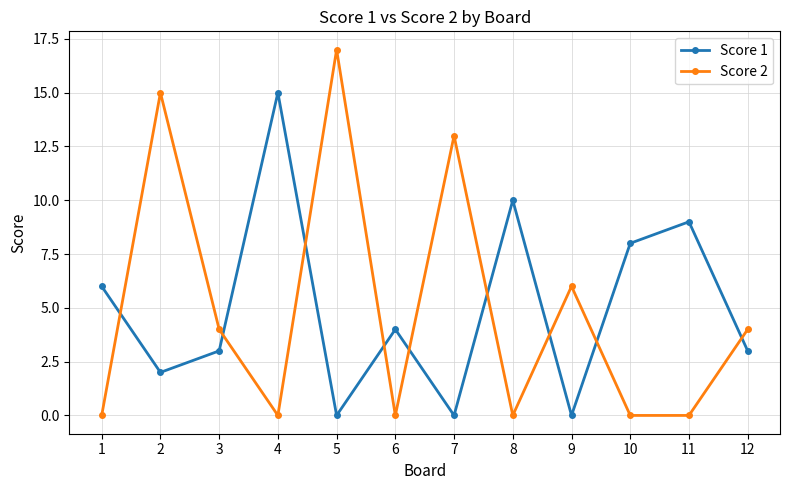

What is the value of the Score 1 point at the 1st from the left?

6